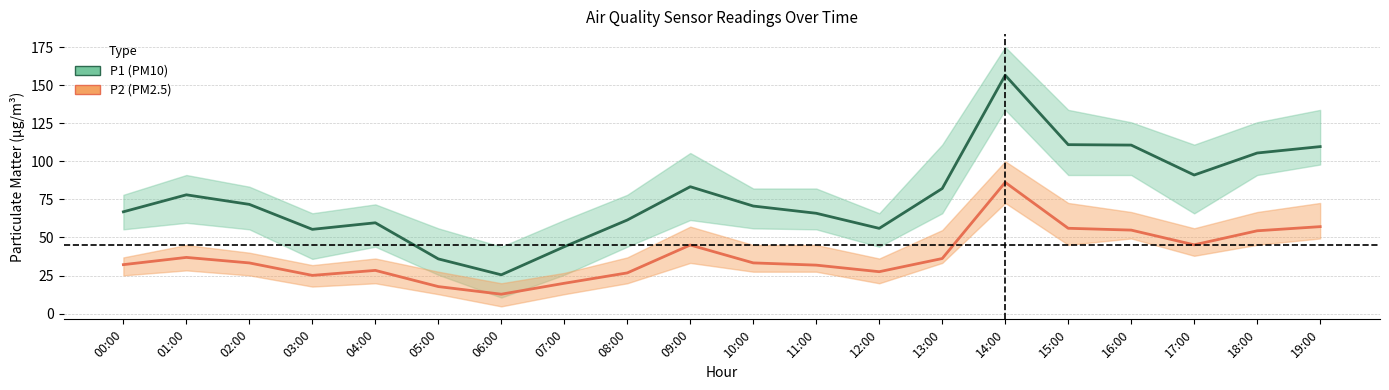

How many interior local peaks does the P2 (PM2.5) series have?

4